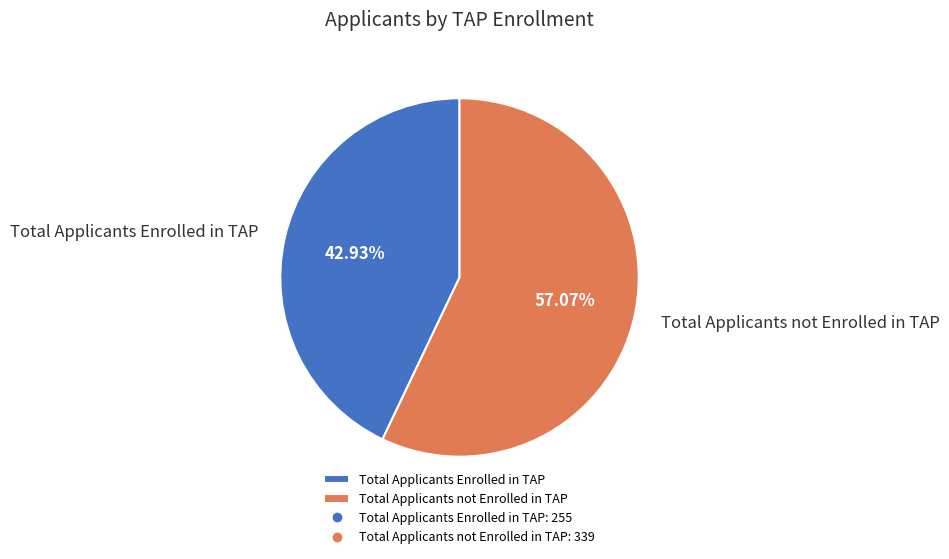

How much of the chart is everything except Total Applicants Enrolled in TAP?

57.1%